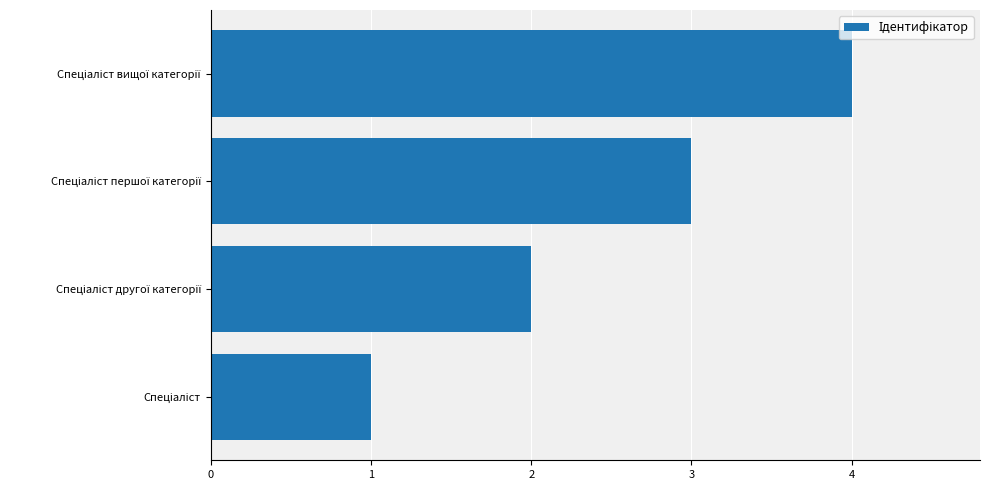

How many categories are shown in the chart?

4